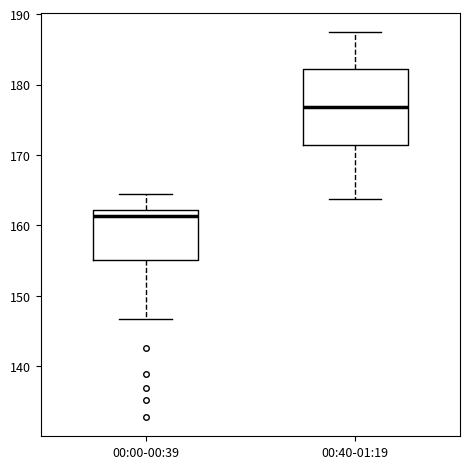

Where is the lower edge of the box for 00:40-01:19 on the y-axis? The values are not printed on the chart, so give them approximately, as read against the axis.

171